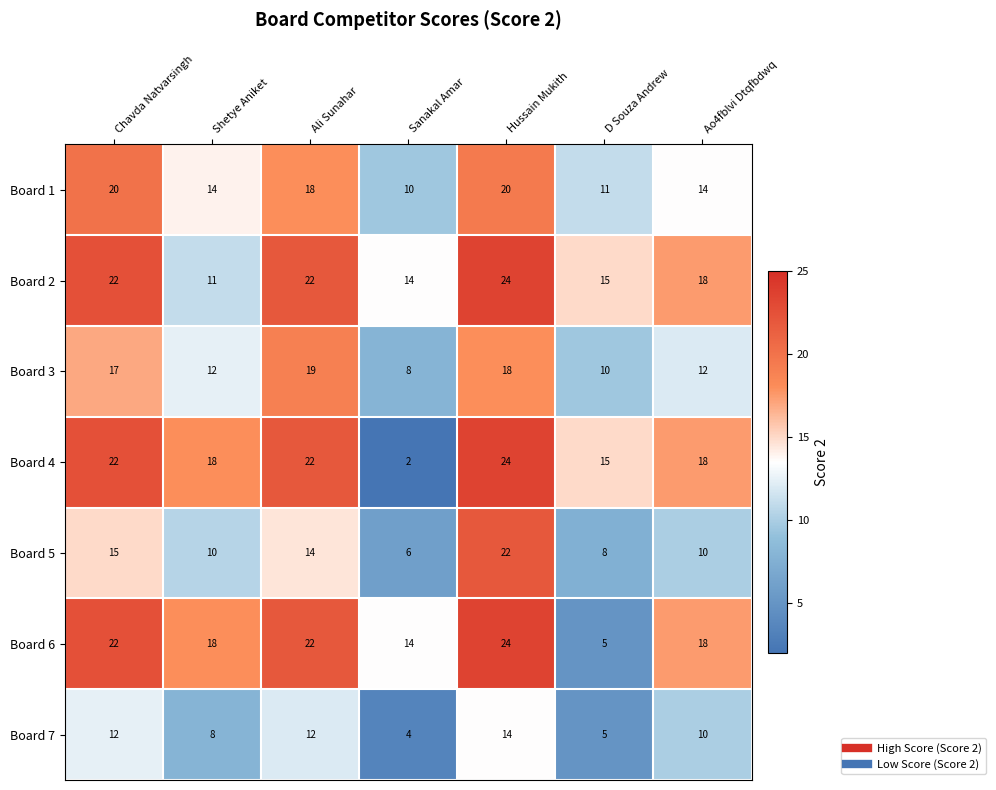

What is the highest value of the Board 1 series?

20